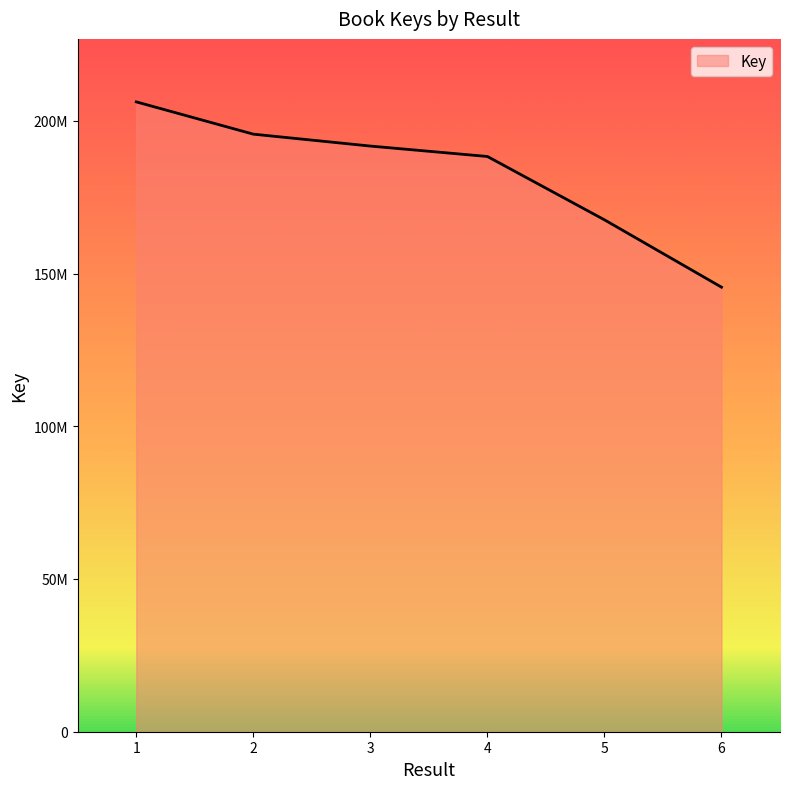

What is the sum of all values?

1095044540